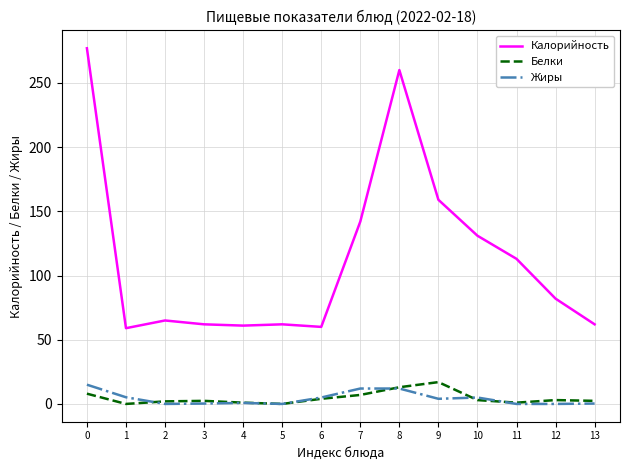

At how many categories does at least one series exceed 201?

2